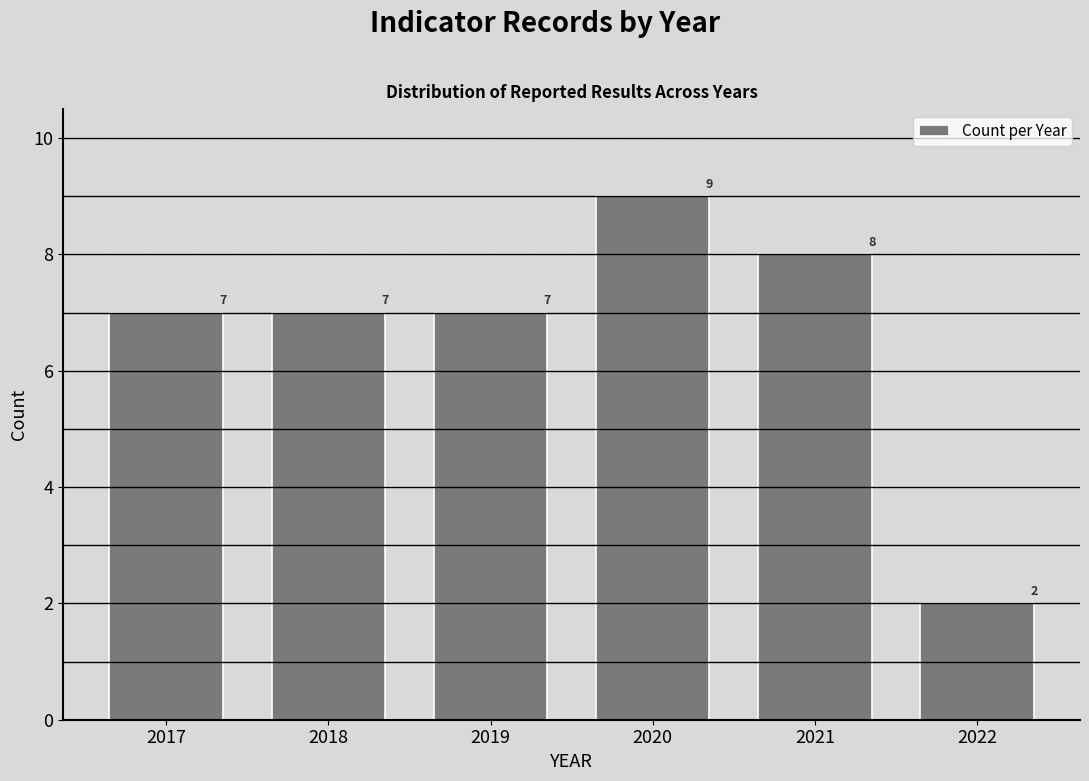

Reading right to left, extract all data points from this chart.

2022=2	2021=8	2020=9	2019=7	2018=7	2017=7